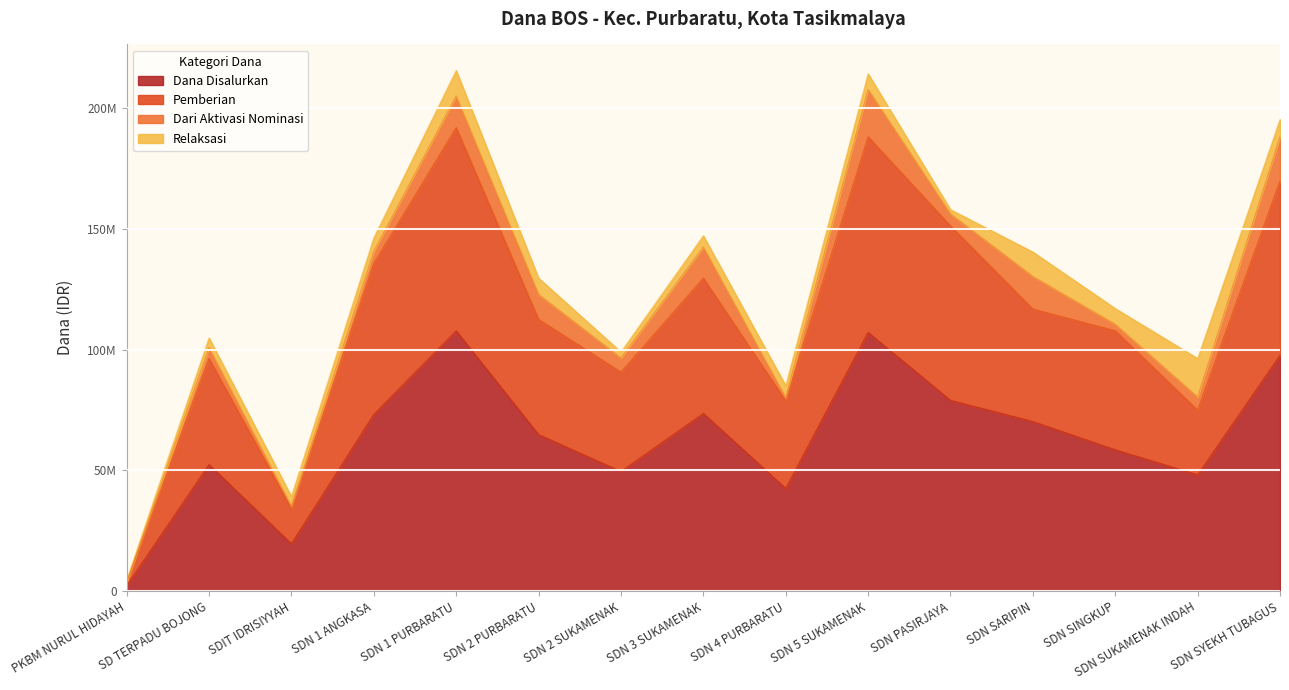

Does the chart display data point markers on the line(s)?

No